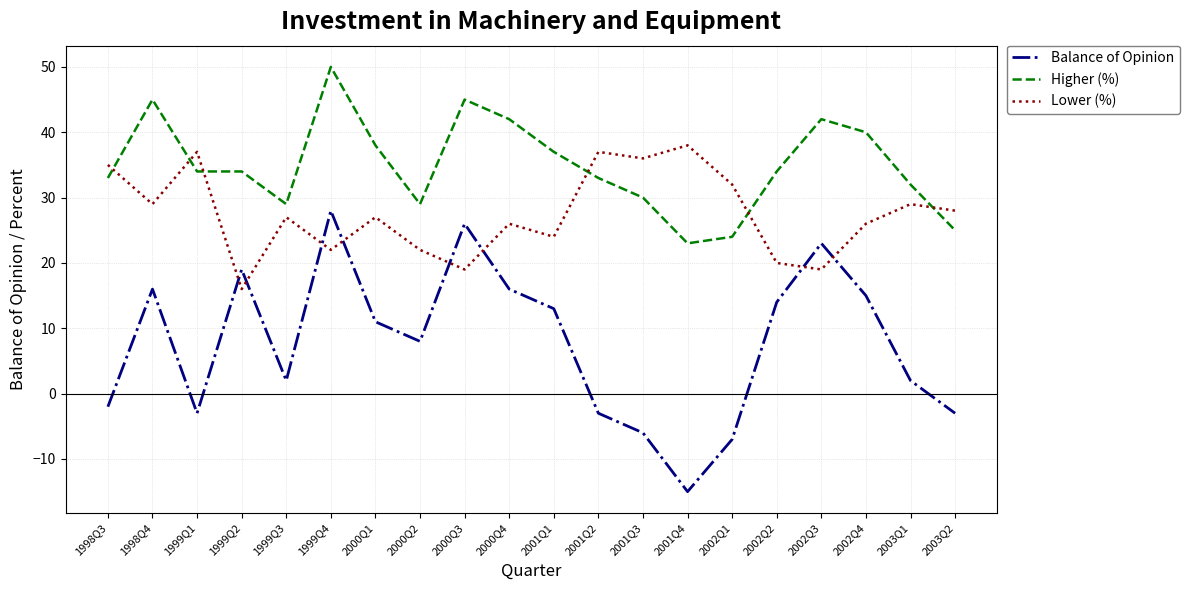

What is the spread (max minus min) of values at 1998Q4?

29